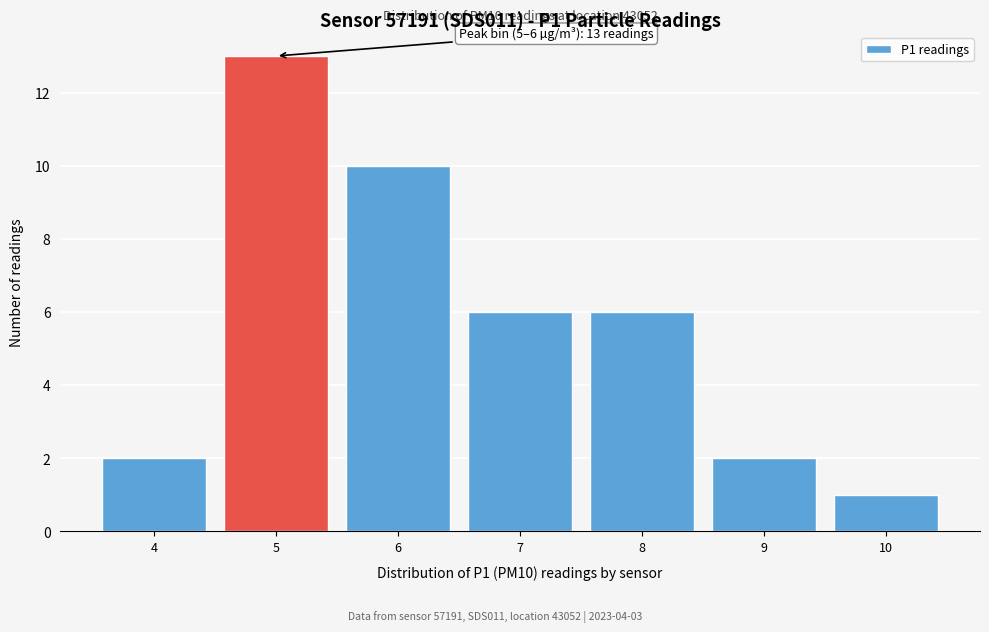

Reading right to left, what are all the values shown in this chart?

1	2	6	6	10	13	2